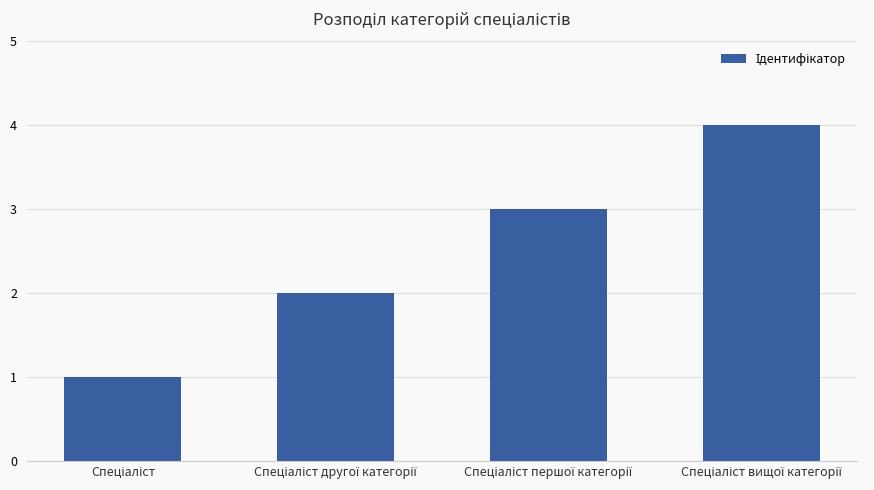

What is the maximum value shown in the chart?

4